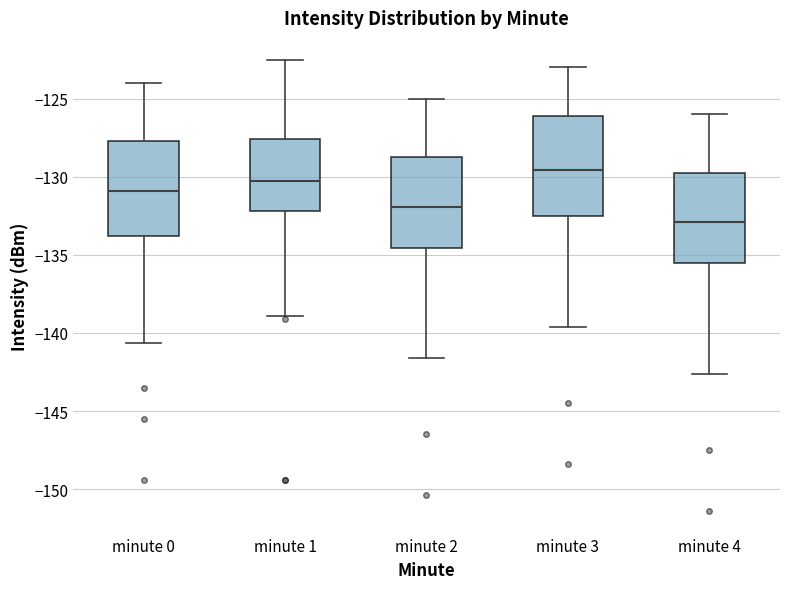

Reading left to right, read every box against the y-axis: the position of its median line, the range the box covers, and the ends of its whiskers. The values are not printed on the chart, so give them approximately, as read against the axis.

minute 0: median -131.0, box -134.0 to -127.5, whiskers -140.5 to -124.0
minute 1: median -130.5, box -132.0 to -127.5, whiskers -139.0 to -122.5
minute 2: median -132.0, box -134.5 to -128.5, whiskers -141.5 to -125.0
minute 3: median -129.5, box -132.5 to -126.0, whiskers -139.5 to -123.0
minute 4: median -133.0, box -135.5 to -129.5, whiskers -142.5 to -126.0